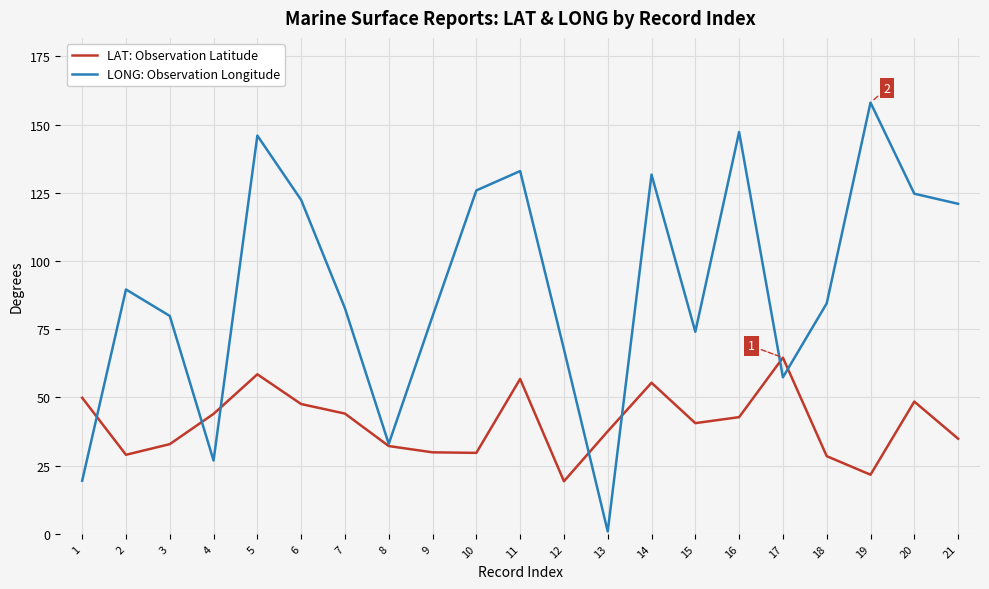

After their last crossing, which series has the higher values: LAT: Observation Latitude or LONG: Observation Longitude?

LONG: Observation Longitude